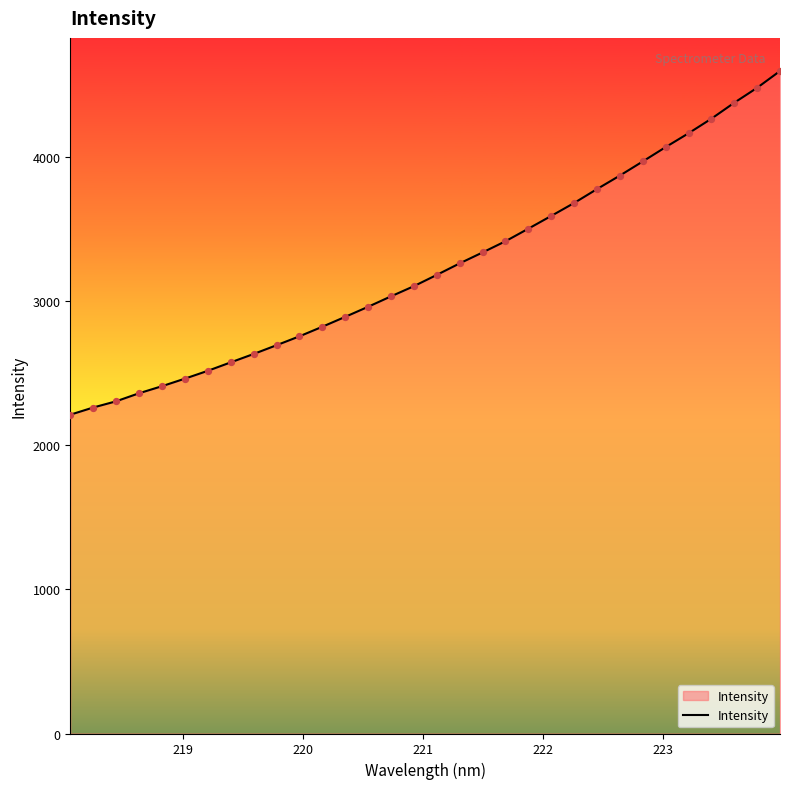

What is the maximum value shown in the chart?

4598.8